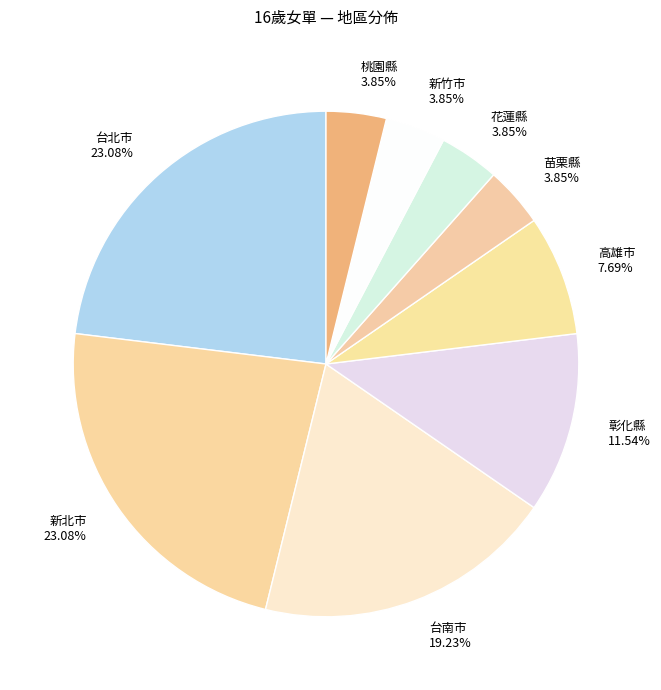

Does 台北市 represent more than half of the total?

No